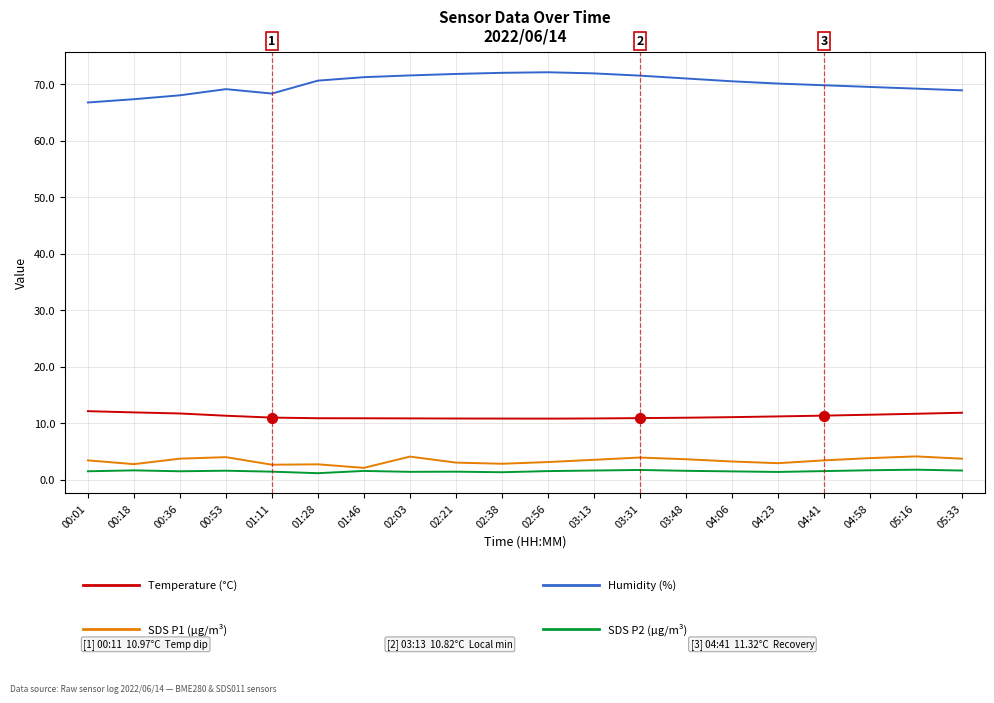

What is the total value across all series at 00:53?

86.0